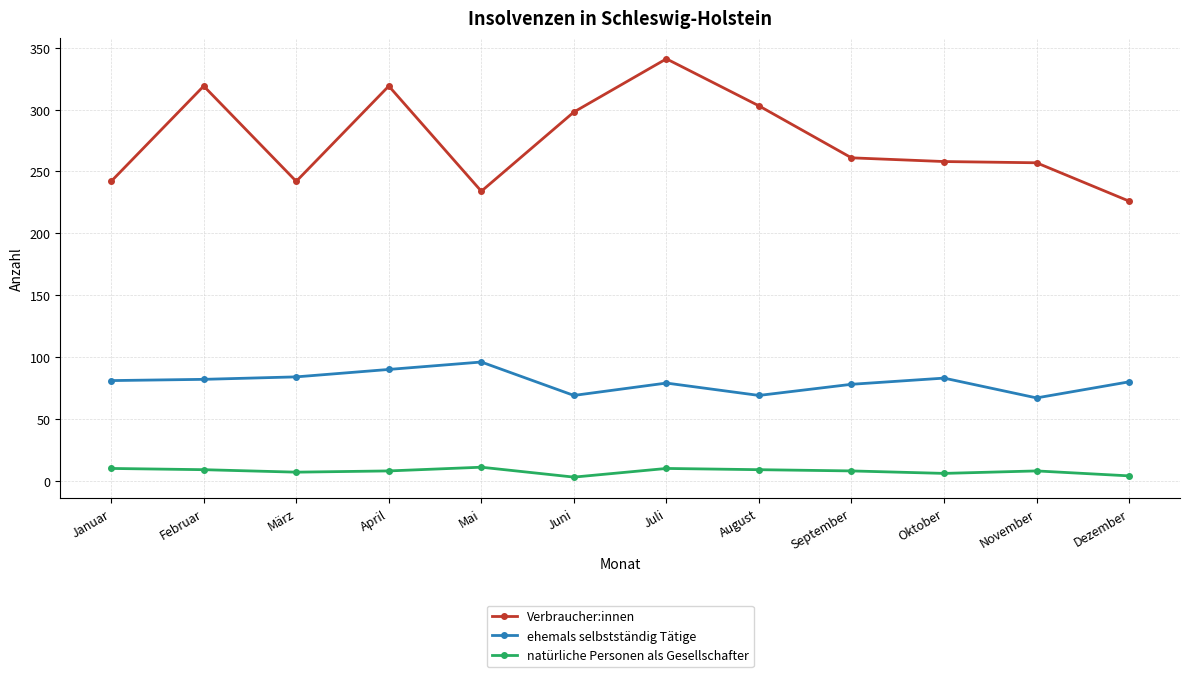

The value of ehemals selbstständig Tätige at Oktober is 123. True or false?

False